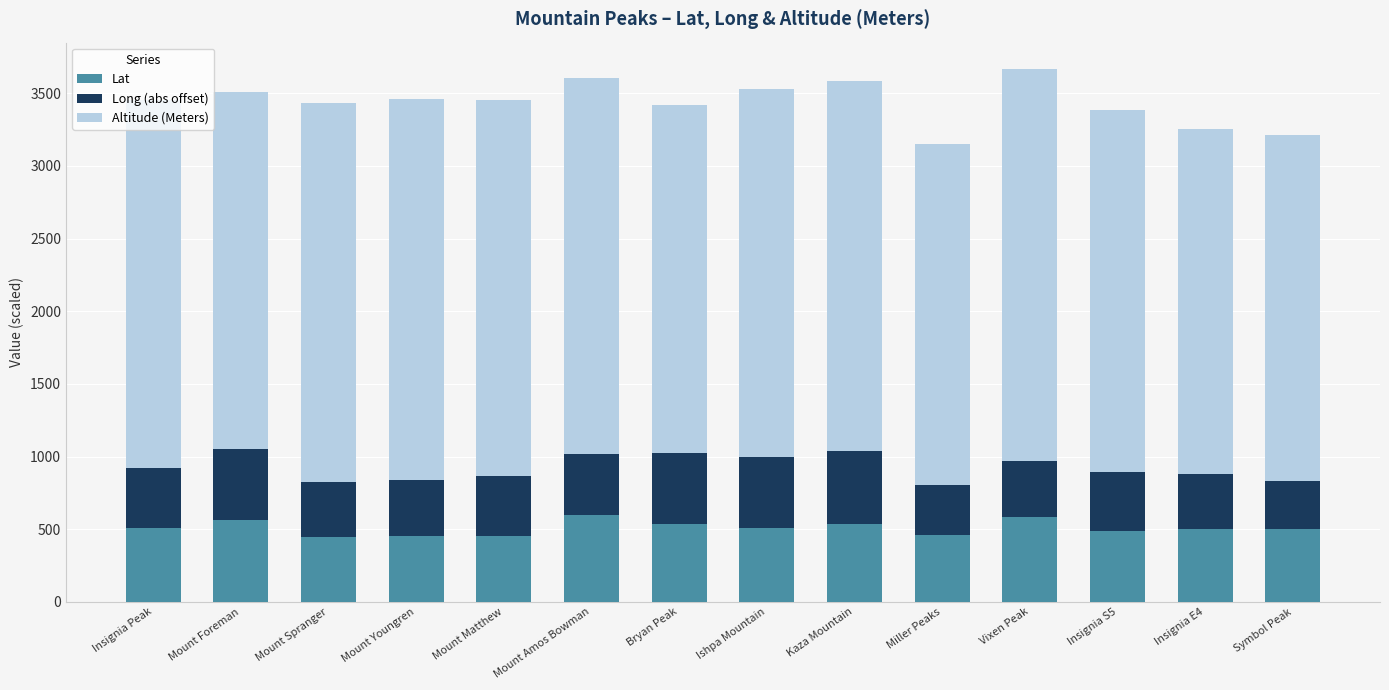

What is the highest value of the Lat series?

597.2